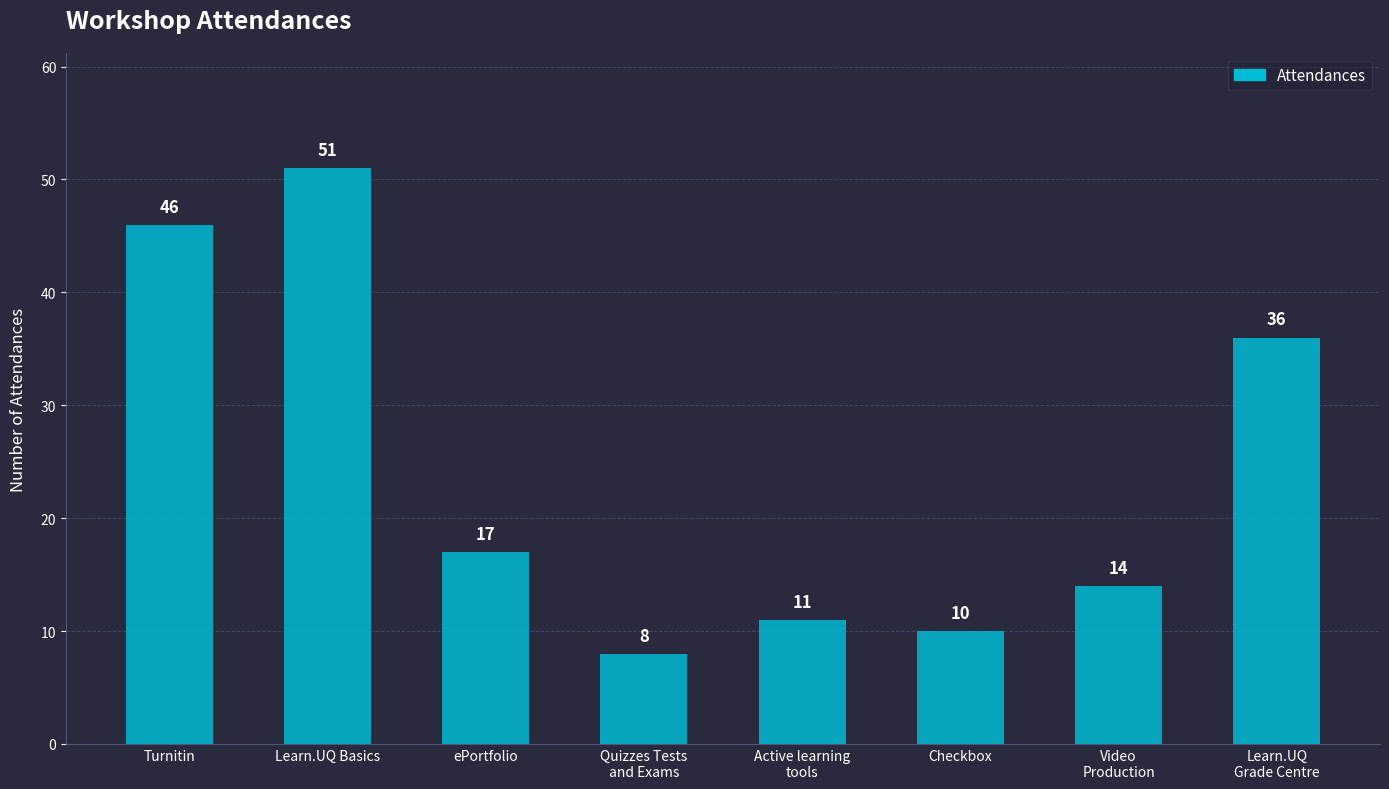

Does the chart contain any negative values?

No